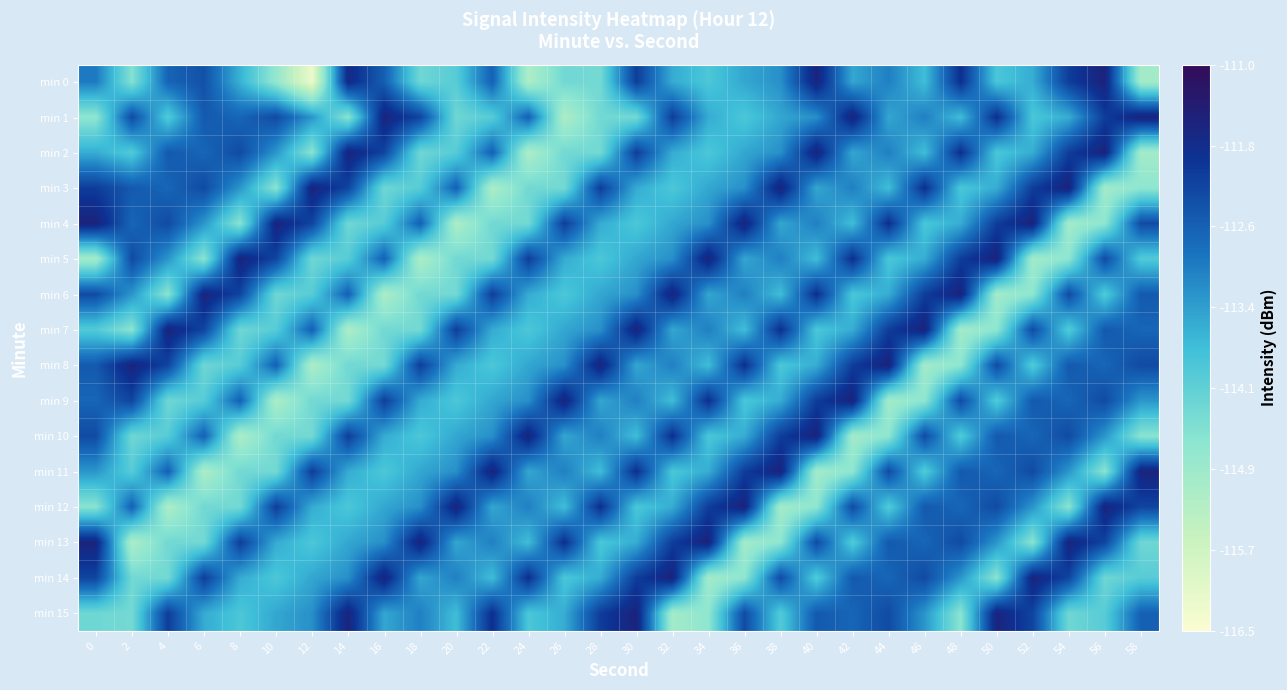

How many distinct data groups are displayed?

16